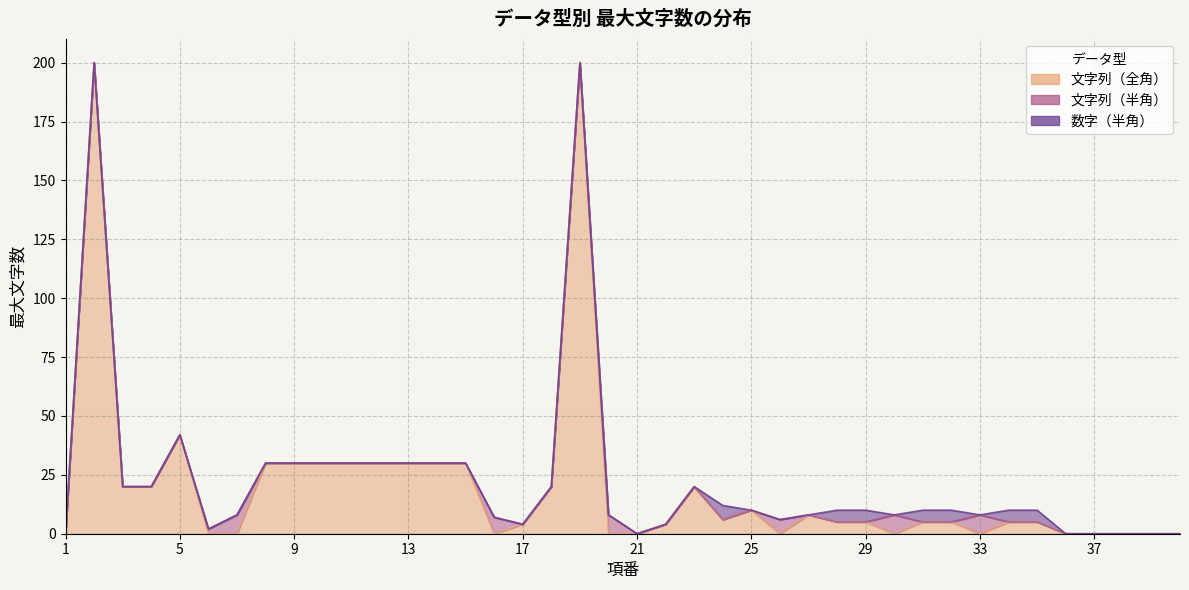

Is it true that 文字列（全角） equals 30 at 15?

True